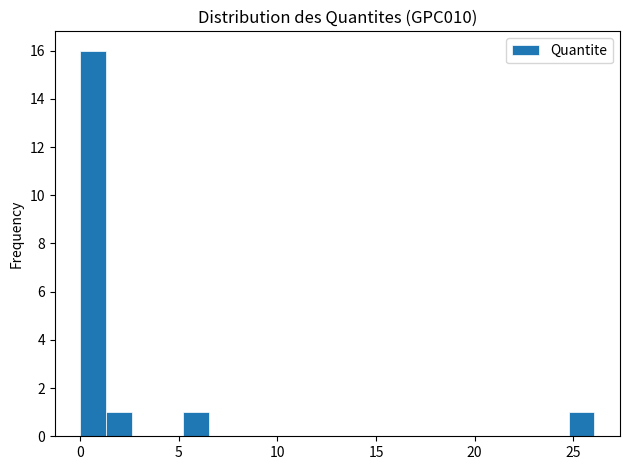

Around what value on the x-axis is the tallest bar? Give the approximate position of its centre, as read against the axis.

0.5